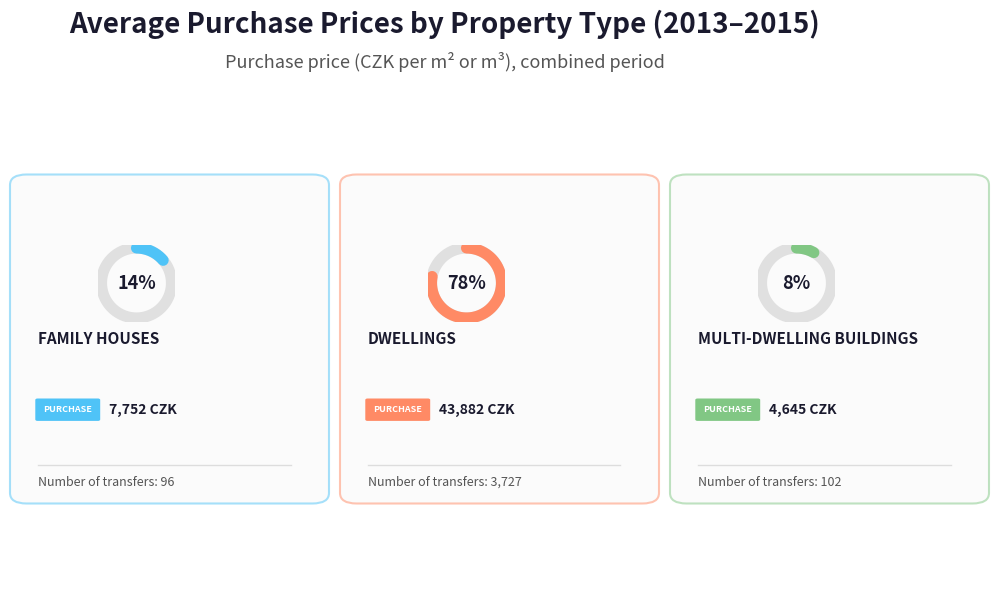

What is the majority slice?

Dwellings